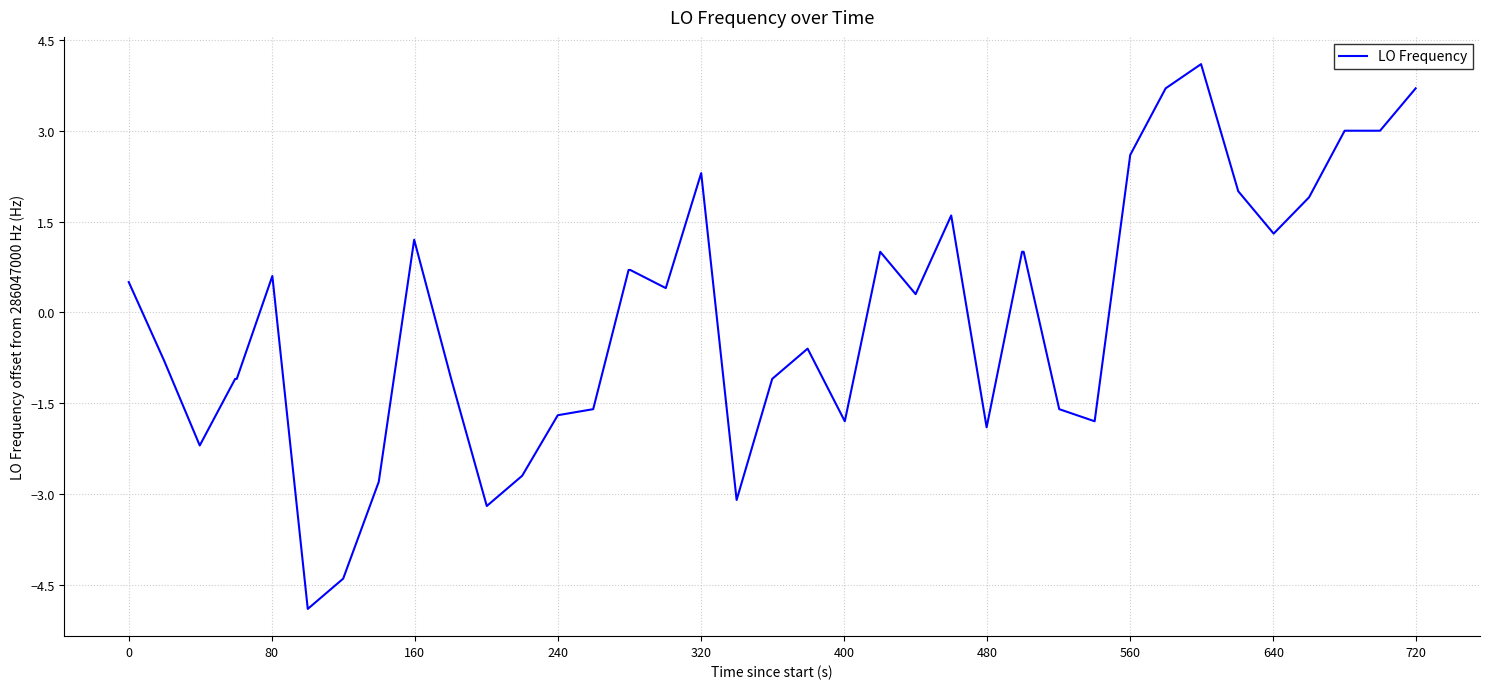

What is the maximum value shown in the chart?

4.1